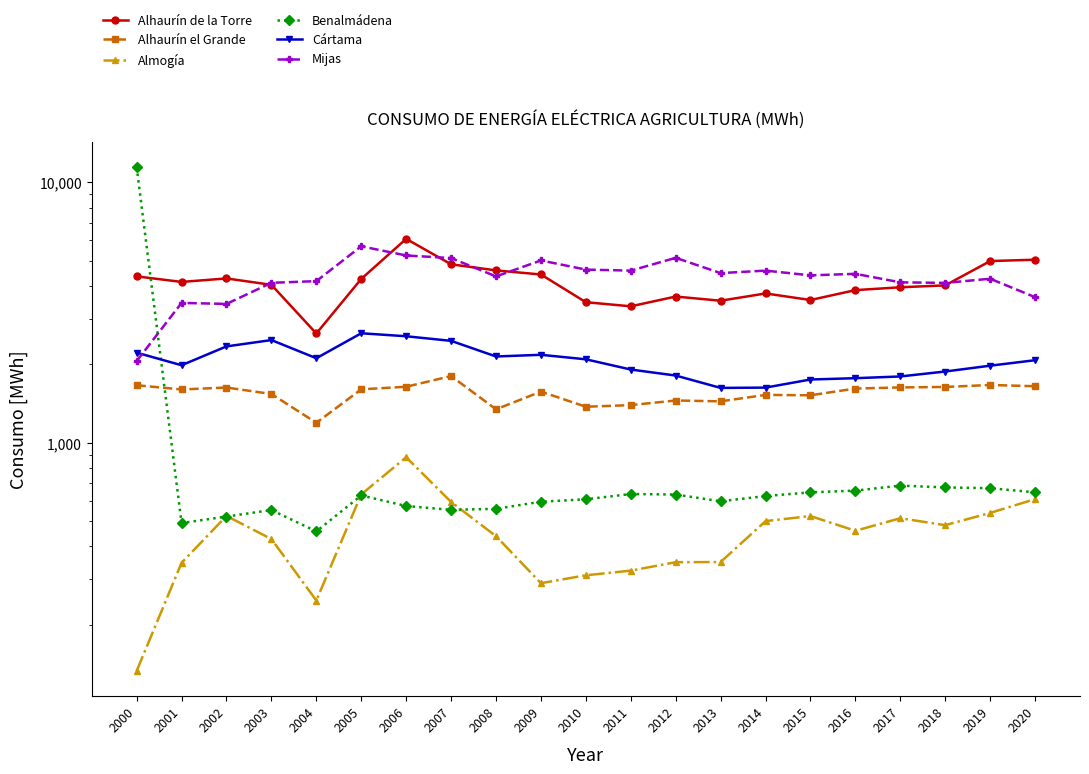

How many interior local peaks does the Benalmádena series have?

4